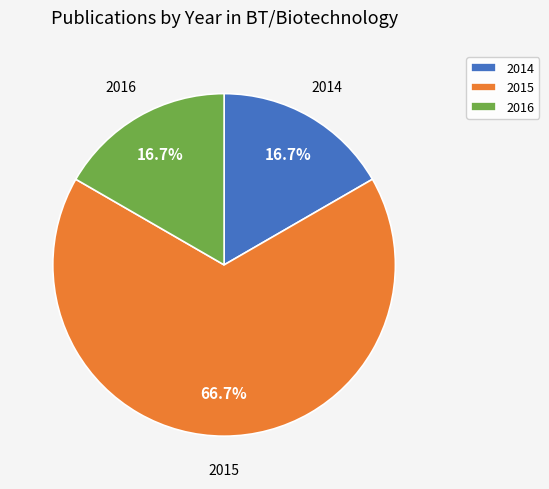

Is the sum of 2015 and 2016 greater than half?

Yes